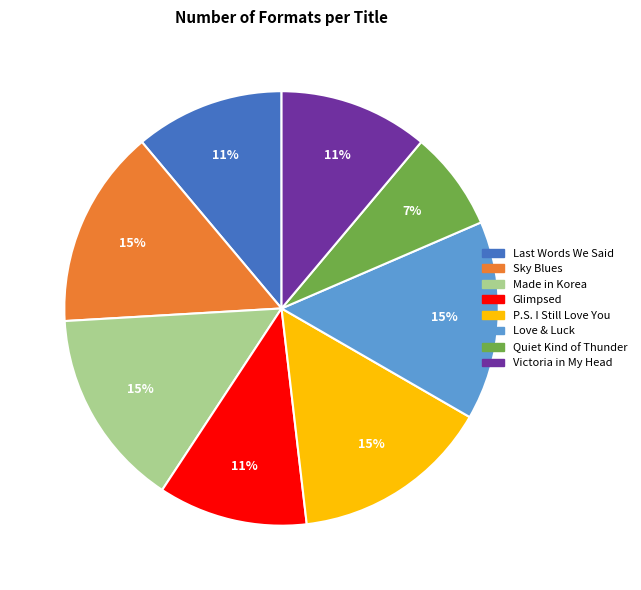

To the nearest percent, what percentage of the pie is Sky Blues?

15%